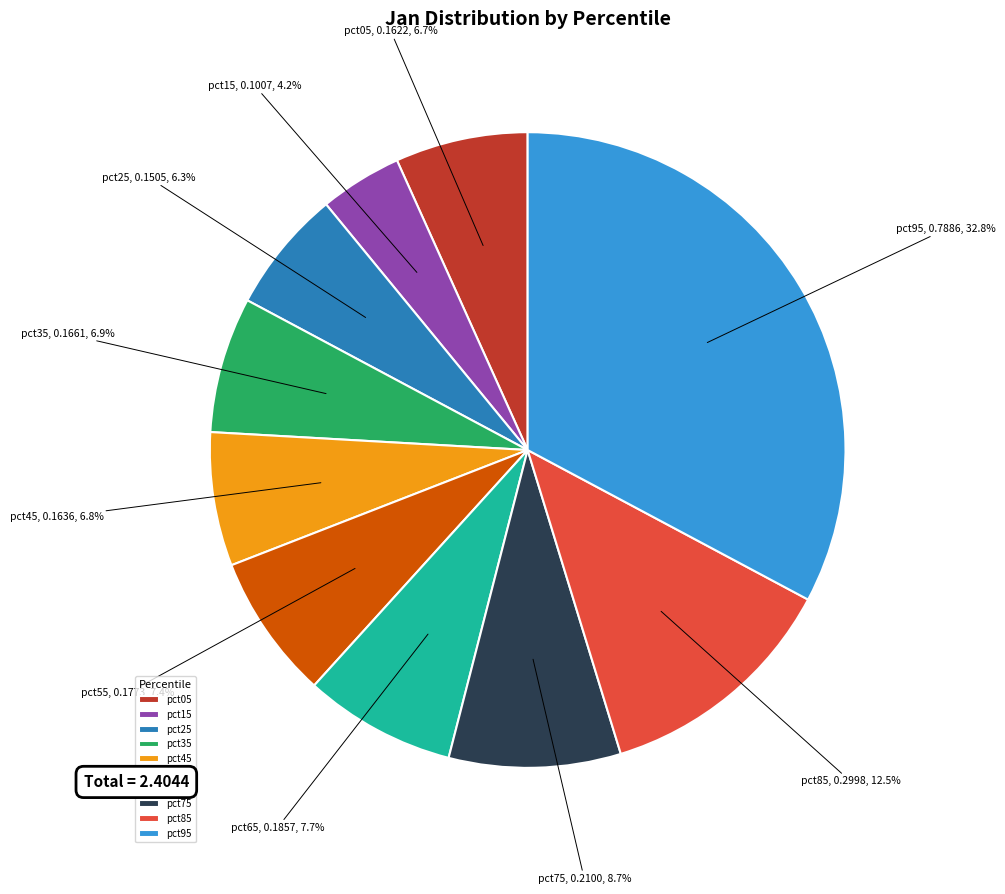

How many segments does this pie chart have?

10